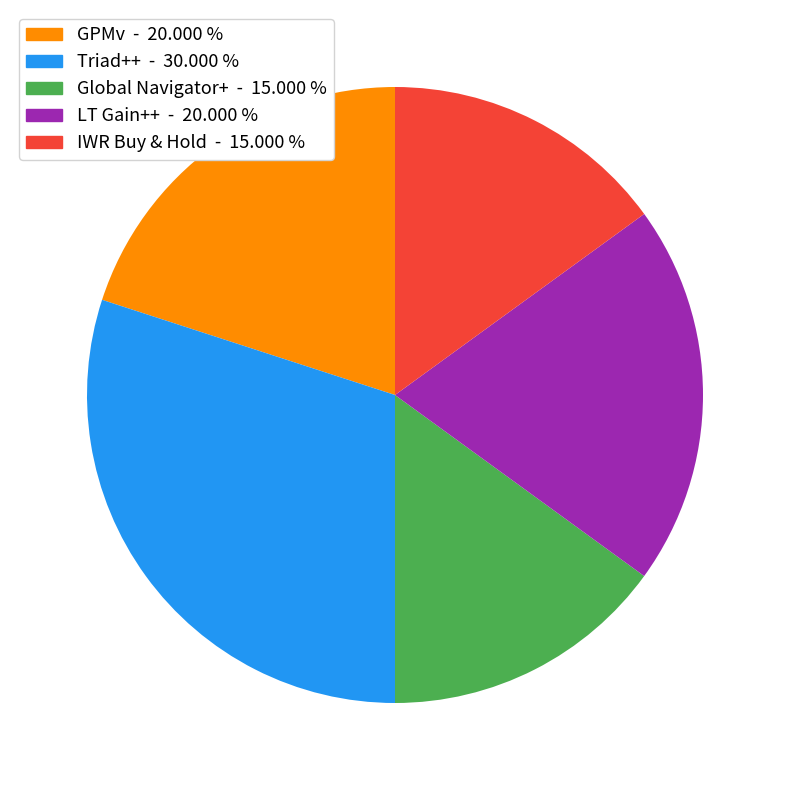

Is it true that GPMv is 20% of the pie?

True